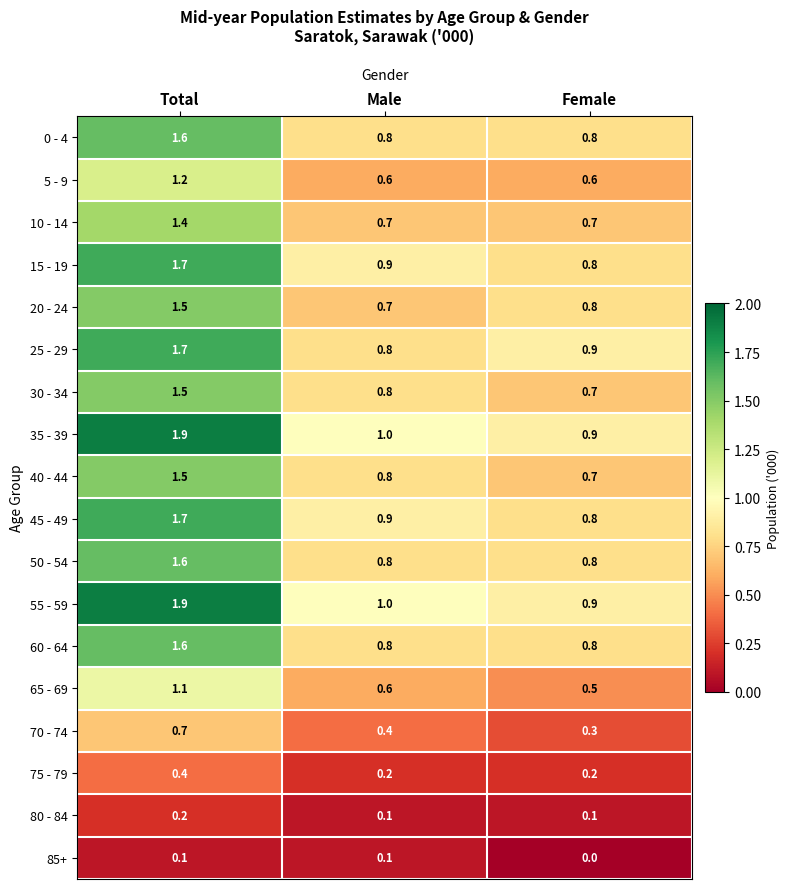

Is the value of 70 - 74 at Male greater than the value of 15 - 19 at Total?

No